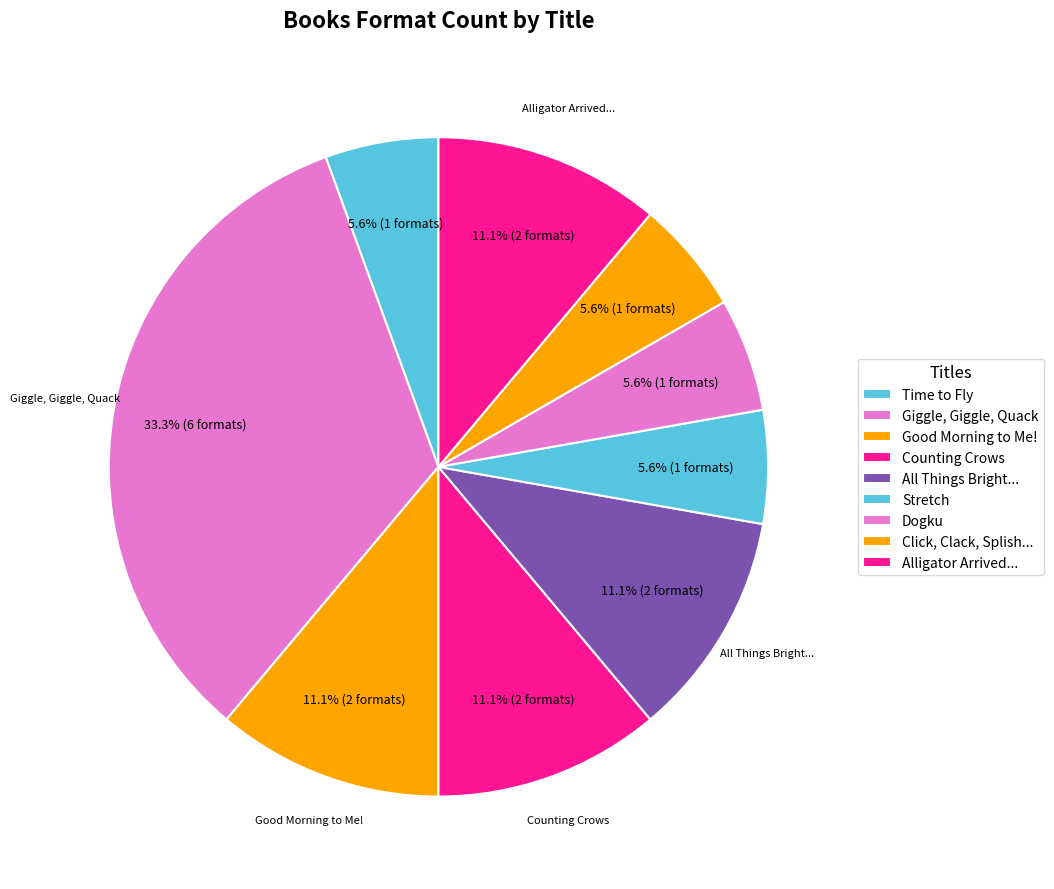

To the nearest percent, what is the difference between the Dogku and Giggle, Giggle, Quack slice percentages?

28%